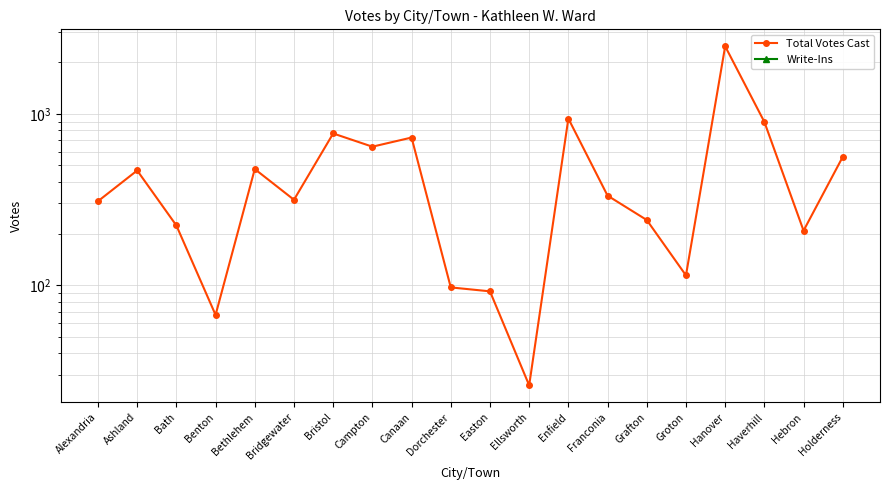

The value of Total Votes Cast at Ashland is 467. True or false?

True